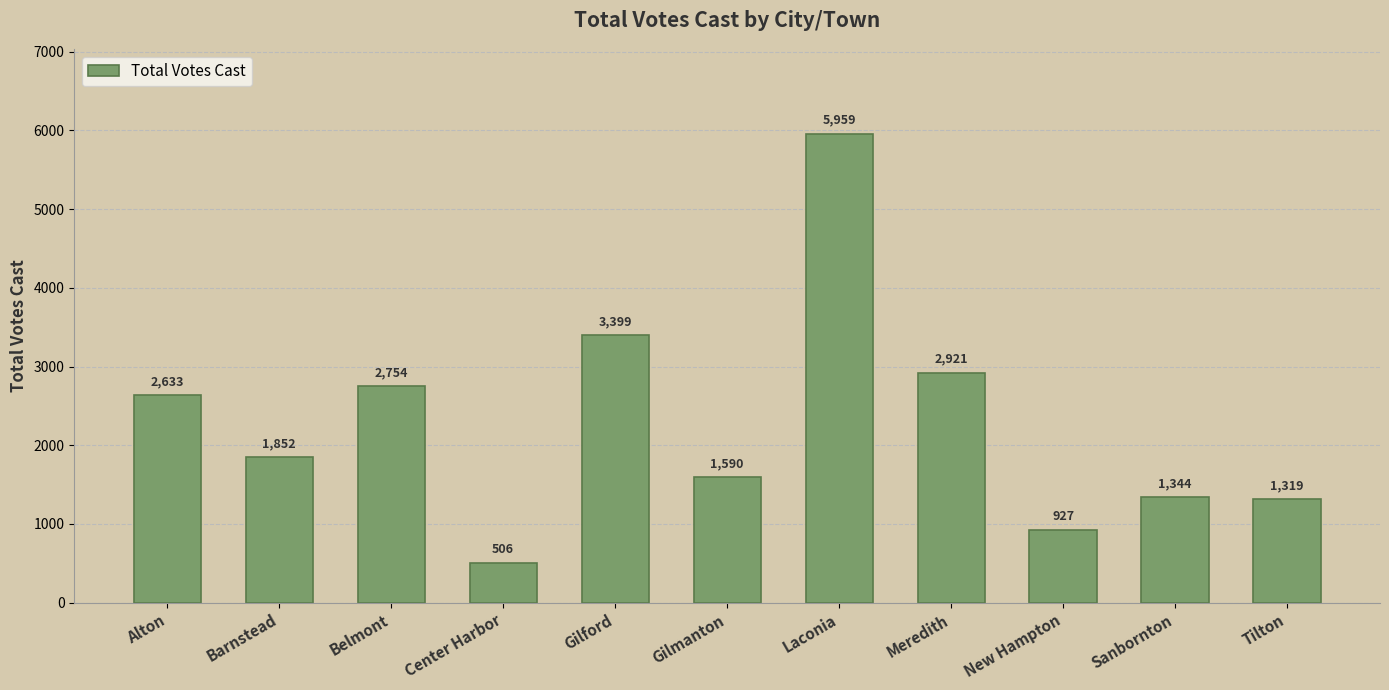

Approximately how many times larger is the value at New Hampton compared to Barnstead?

0.5